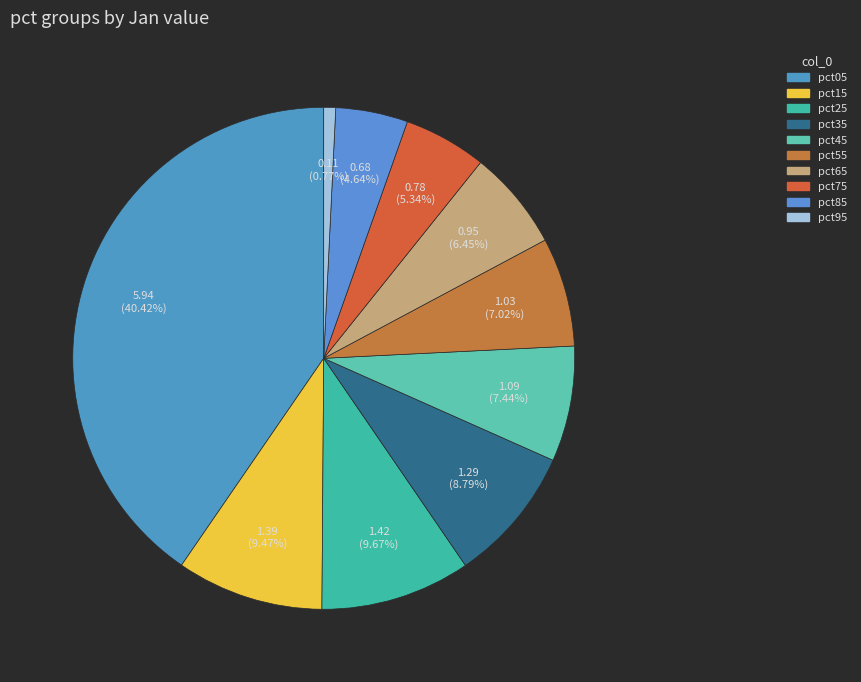

How many slices are in this pie chart?

10